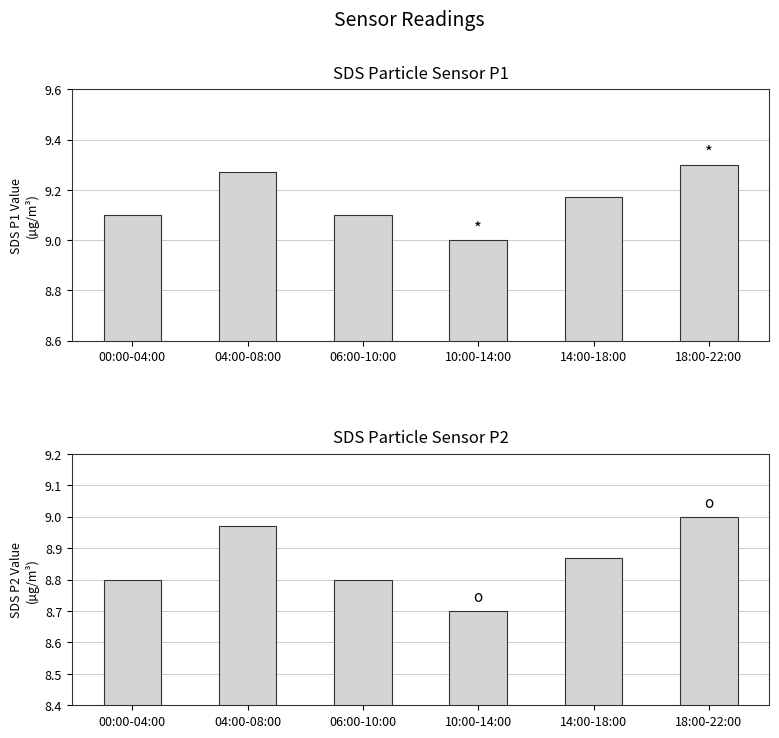

Rank the series at 10:00-14:00 from lowest to highest value.

SDS_P2, SDS_P1